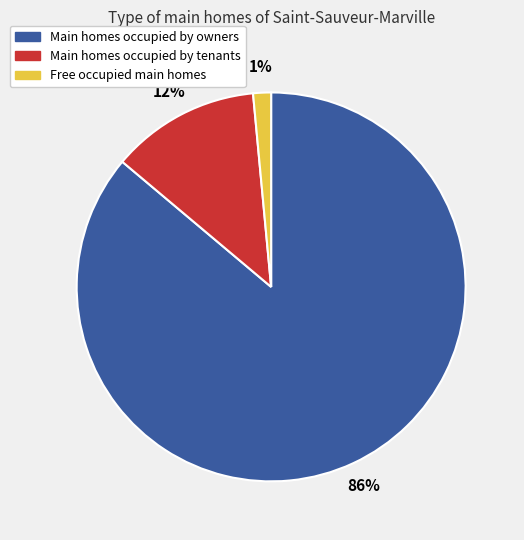

To the nearest percent, what is the average slice percentage?

33%